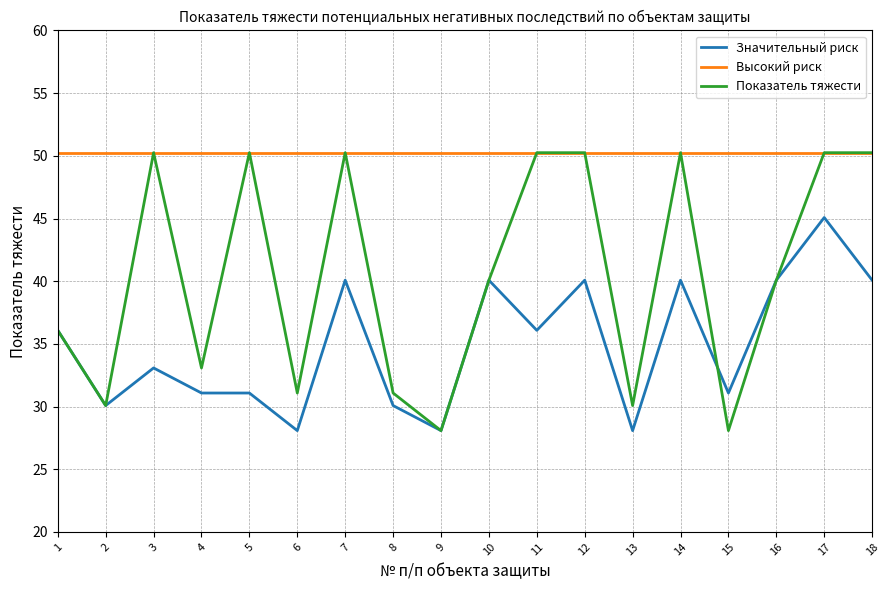

Rank the series by their average value, from highest to lowest.

Высокий риск, Показатель тяжести, Значительный риск